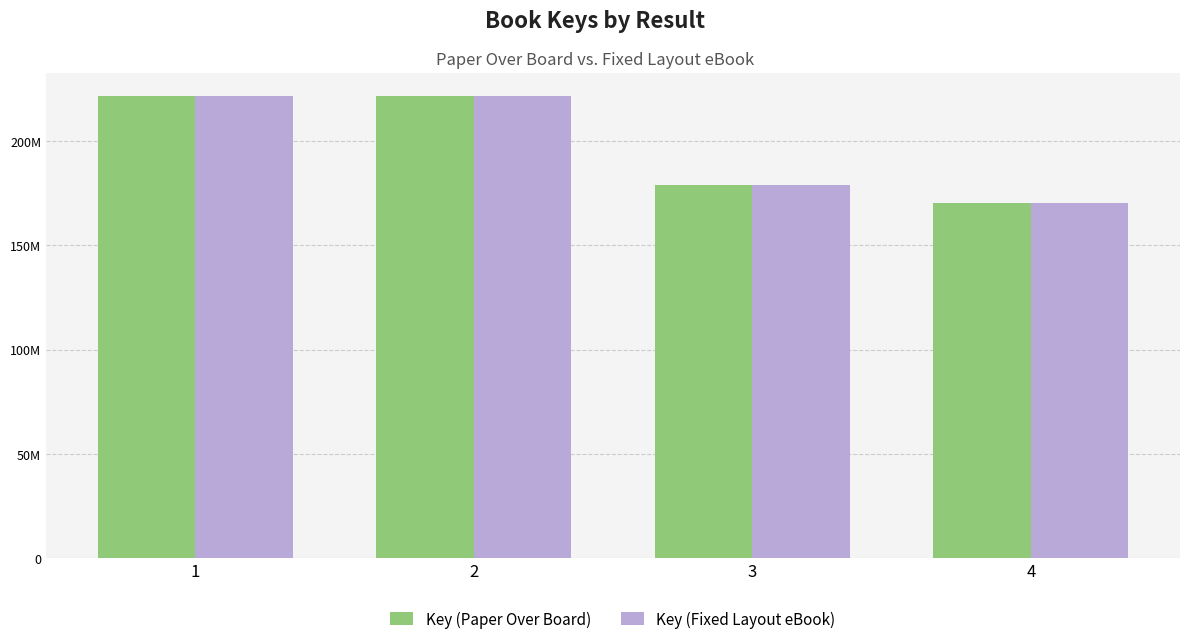

Read the Key (Paper Over Board) value at 3, to the nearest 10.

179194080